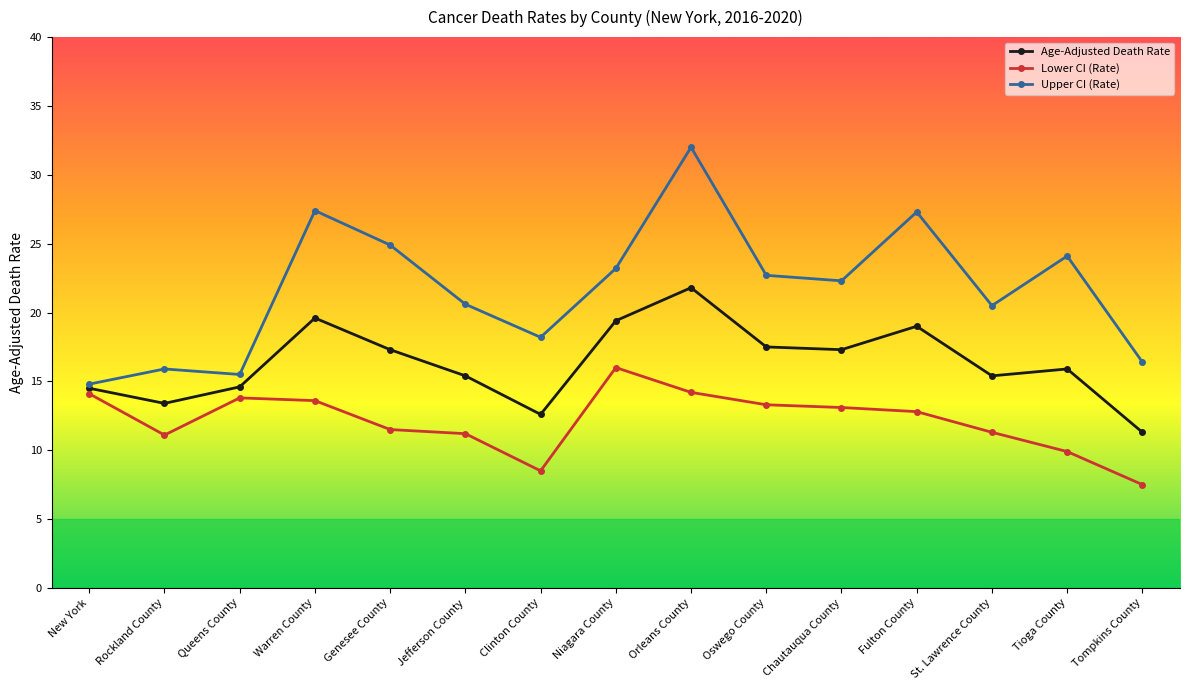

What is the highest value of the Age-Adjusted Death Rate series?

21.8